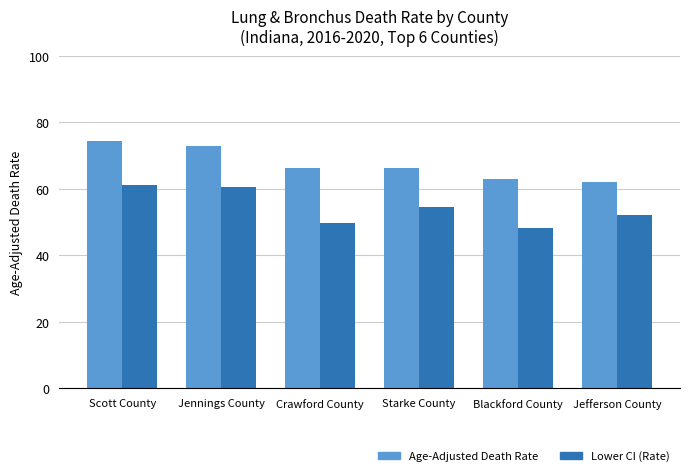

Which category has the highest value across all series?

Scott County